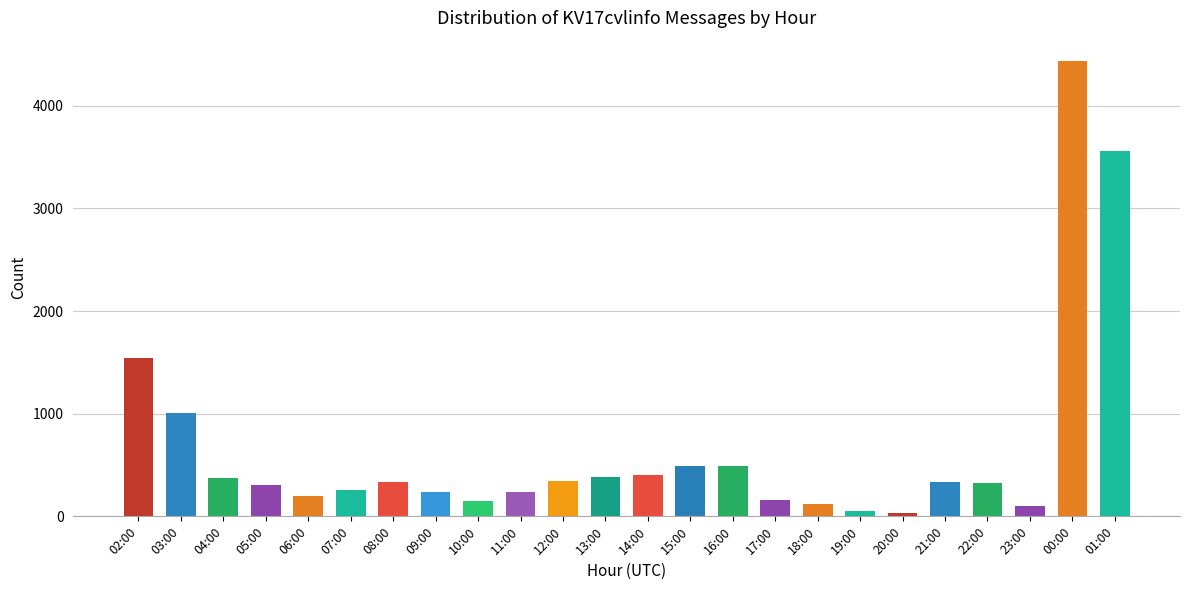

Where is the data nearest to the value 2238?

02:00